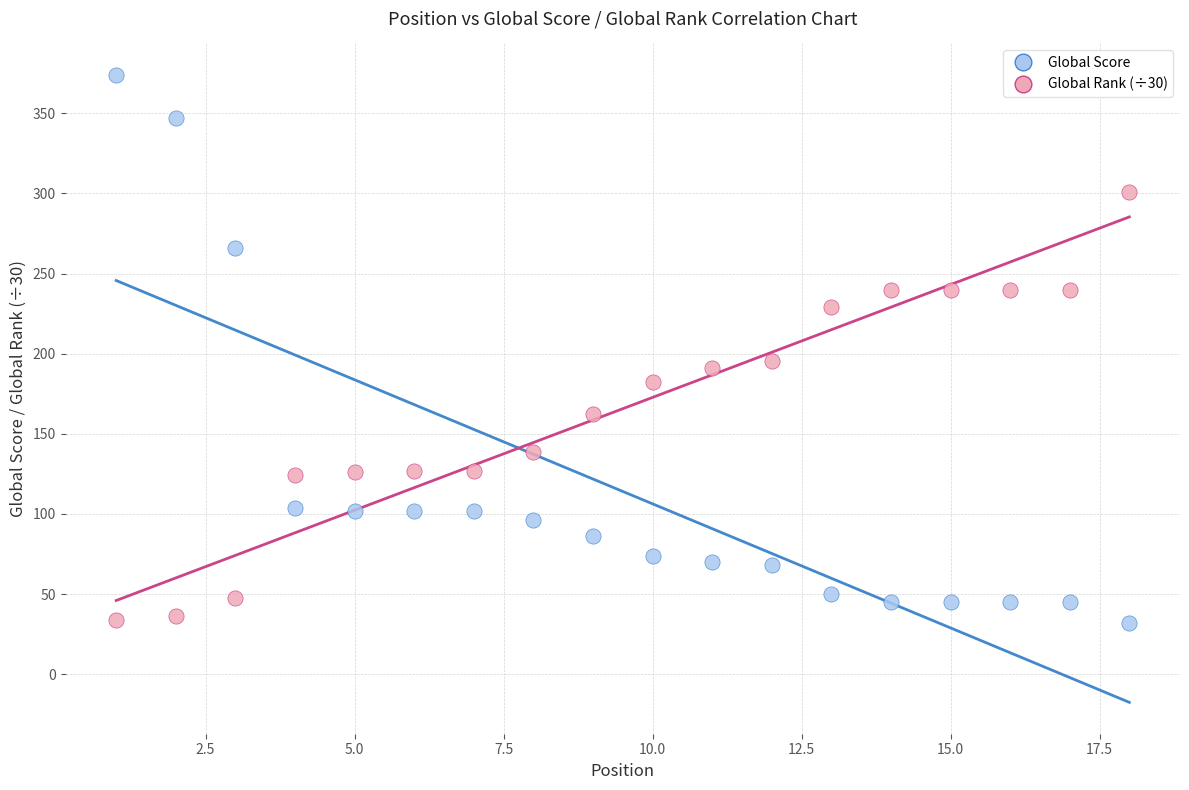

Across all data points, what is the range of Y values (max minus min)?

342.0